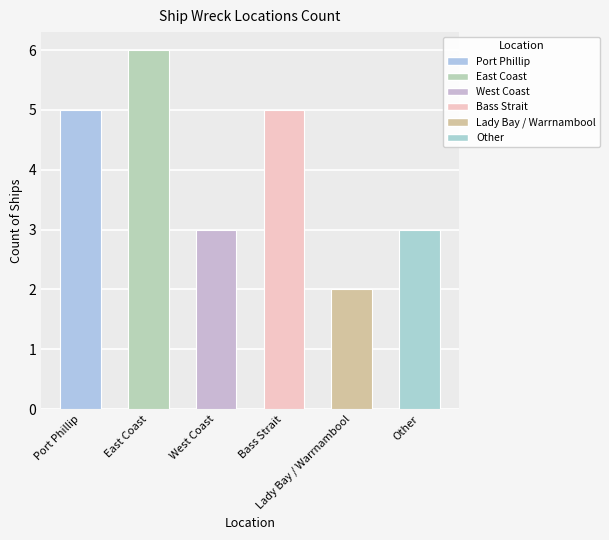

The chart shows a value of 0 at Lady Bay / Warrnambool. True or false?

False